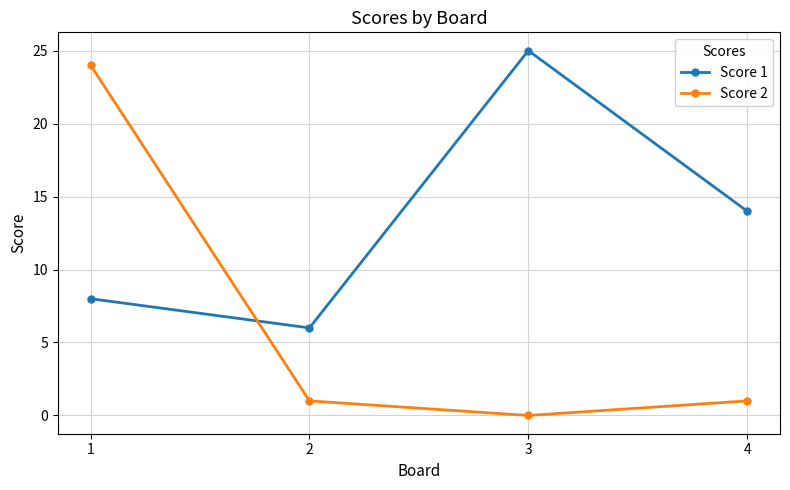

Rank the series by their maximum value, from highest to lowest.

Score 1, Score 2